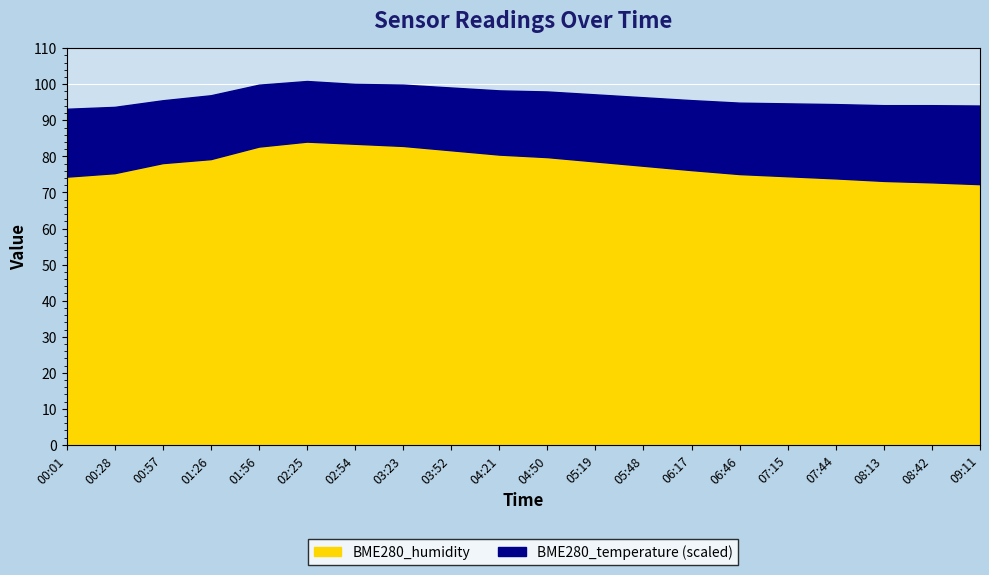

Which series has the largest range (max minus min)?

BME280_humidity